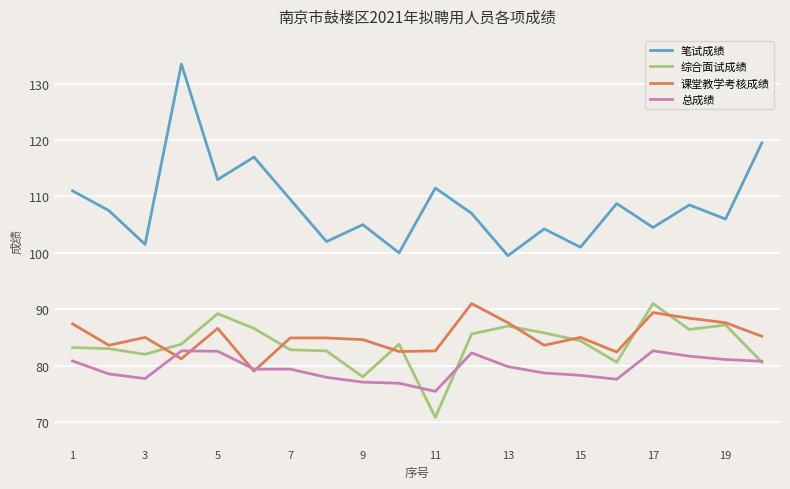

What is the minimum value for 课堂教学考核成绩?

79.0